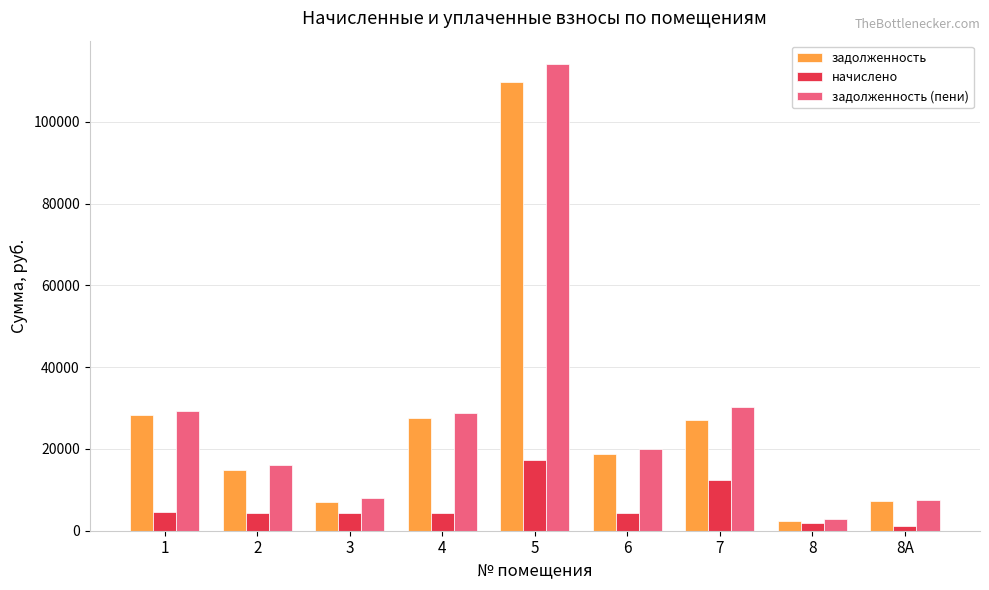

At which label does задолженность (пени) first exceed 19901?

1